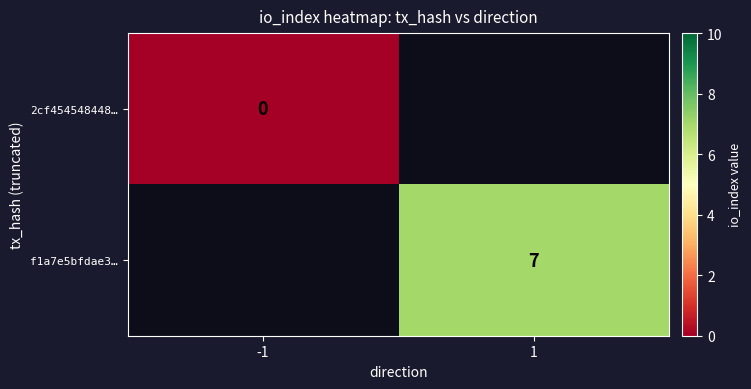

Is it true that f1a7e5bfdae3… equals 7 at 1?

True